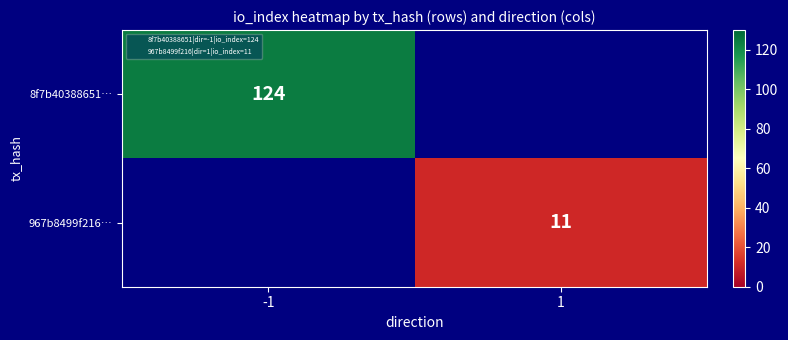

What is the lowest value of the 8f7b40388651… series?

124.0